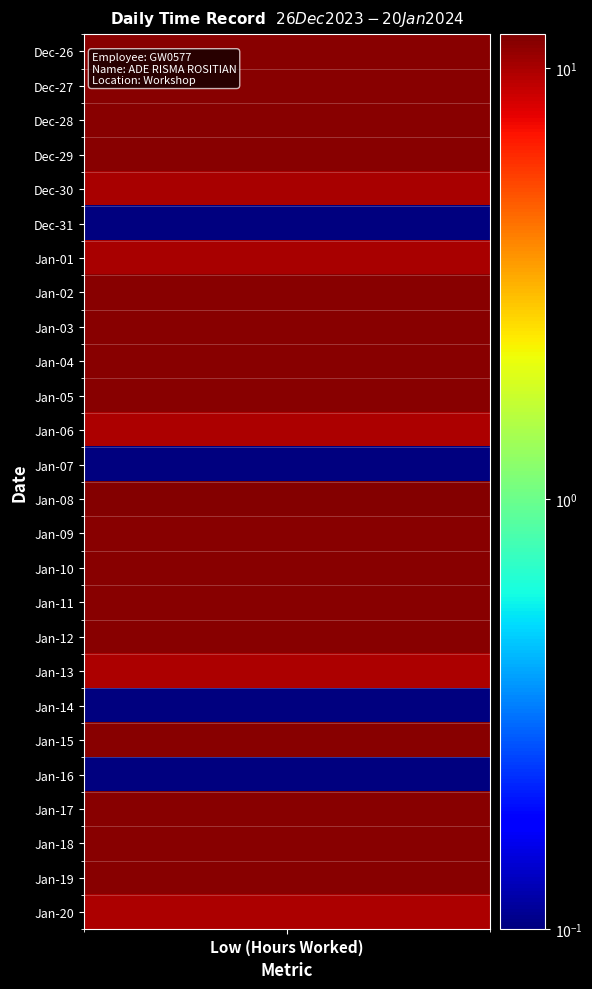

True or false: the data shows 0.0 at 7_Sun.

True